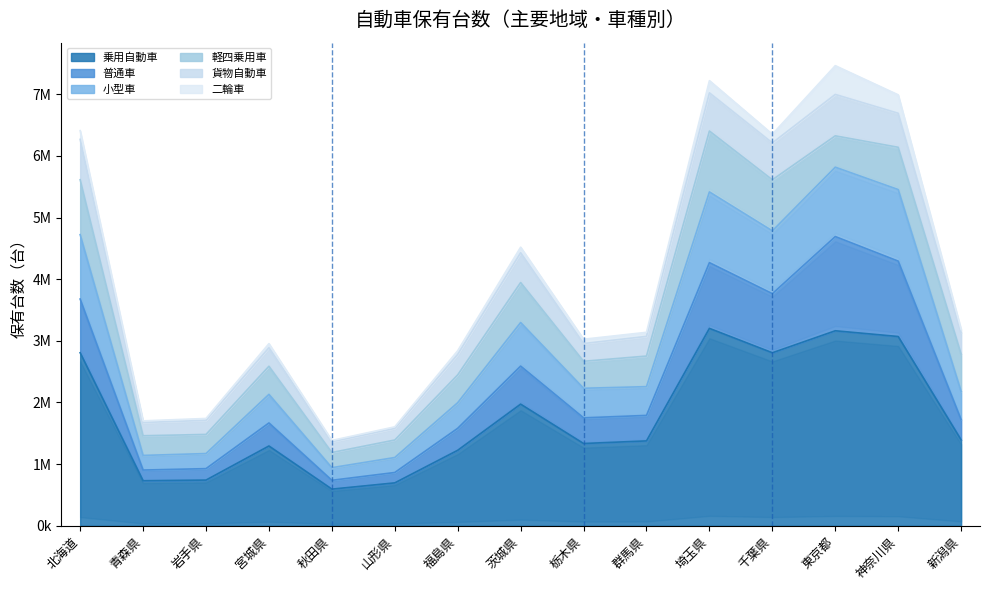

What is the value of the 貨物自動車 point at the 15th from the left?

3128455